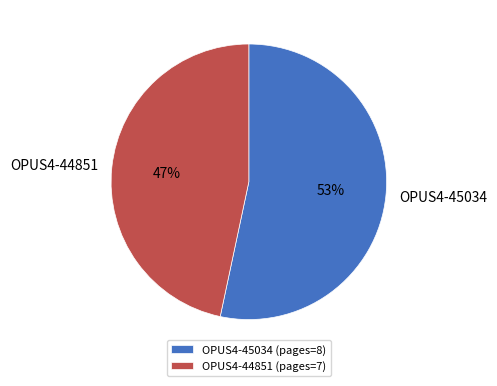

How many slices are in this pie chart?

2